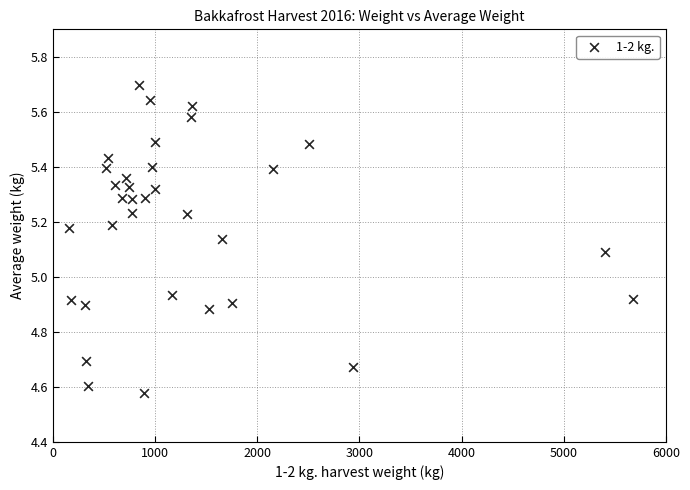

What is the range of Y values (max minus min)?

1.1